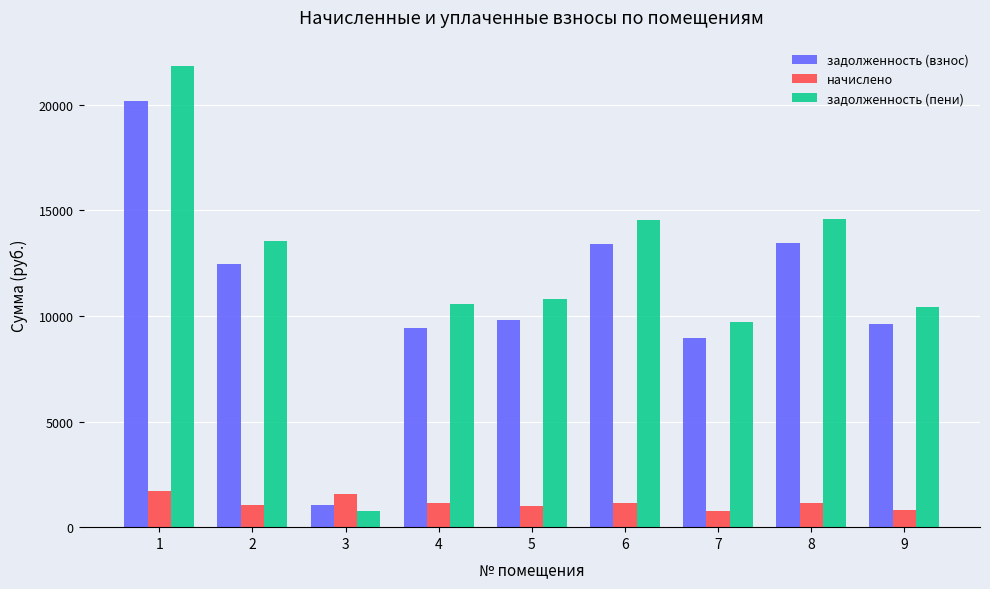

The задолженность (взнос) series shows 13995.5 at 4. True or false?

False